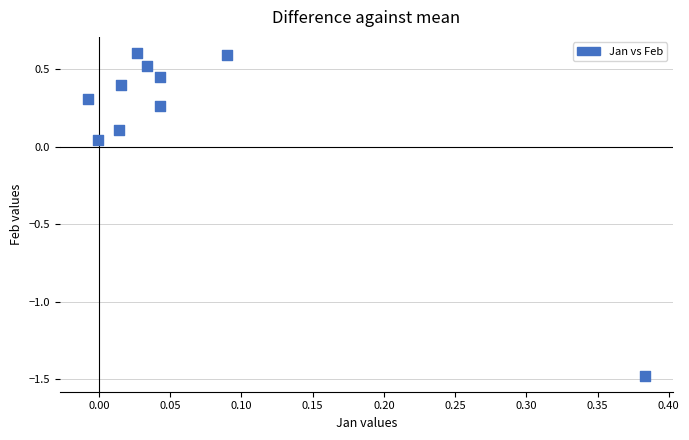

What is the range of X values (max minus min)?

0.4